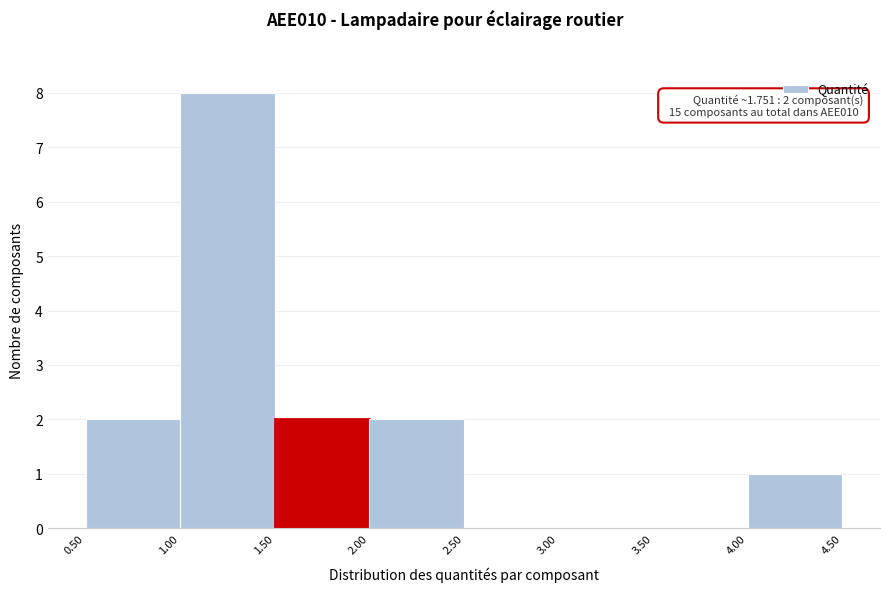

Which range on the x-axis has the tallest bar?

1.00 to 1.50